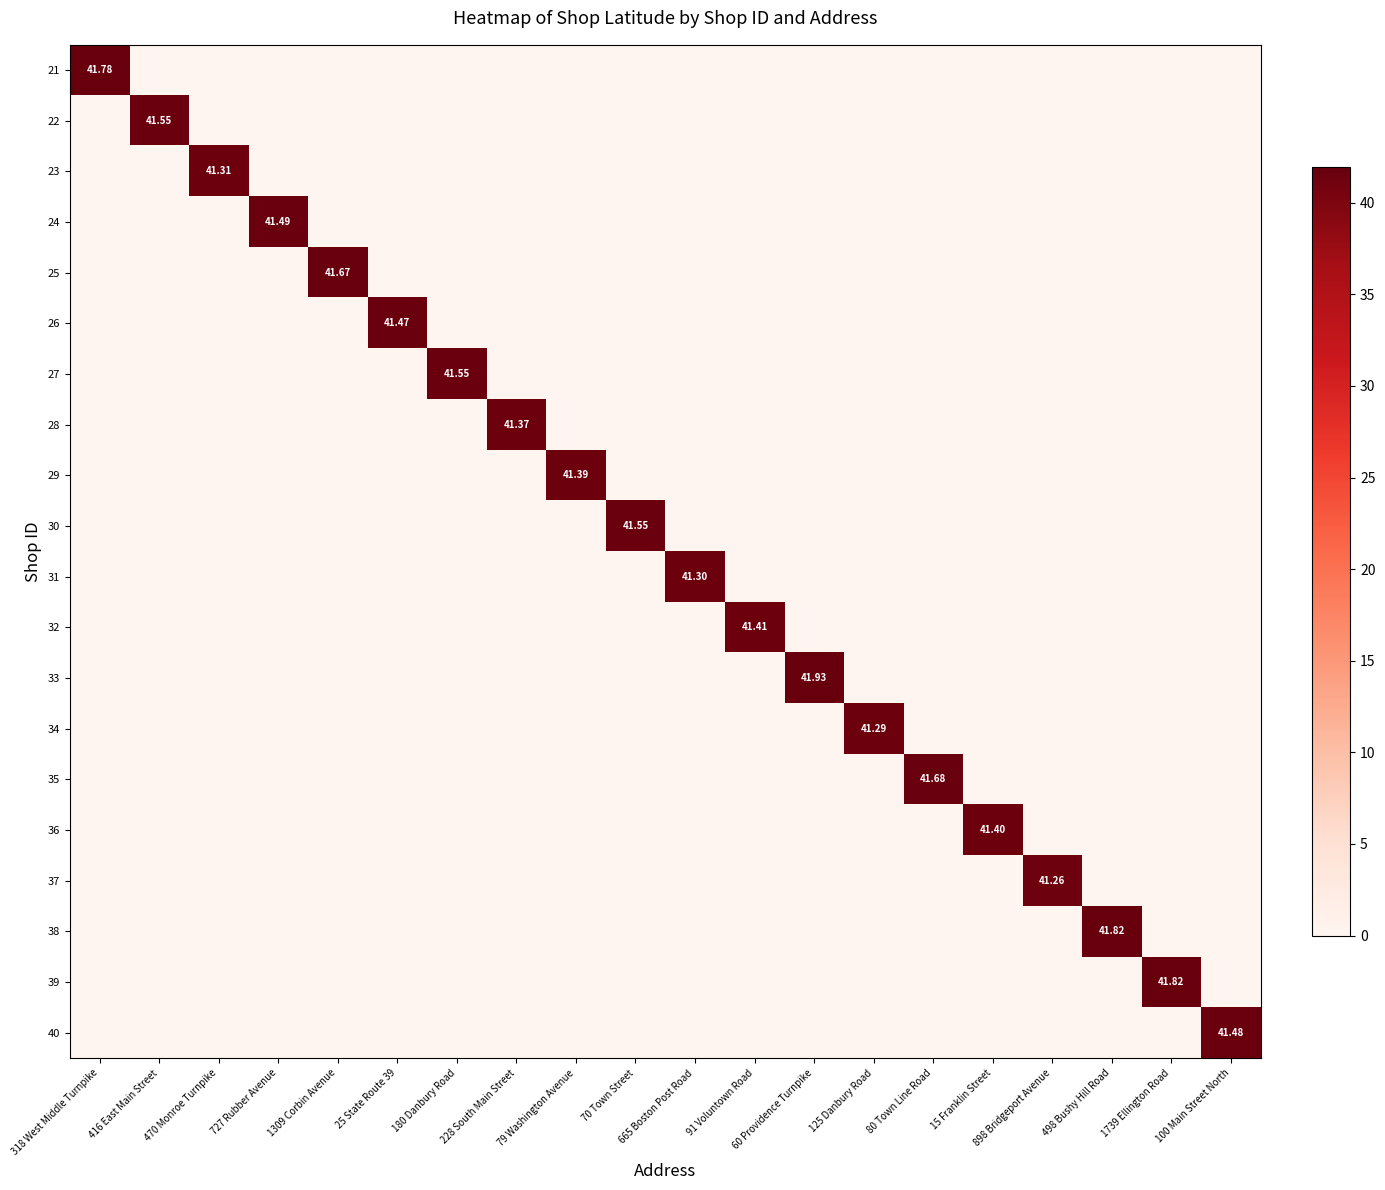

How many values in the 38 series exceed 0?

1